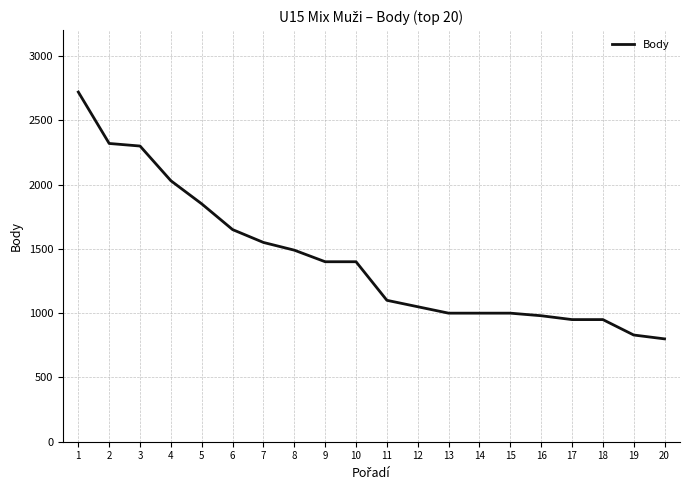

What is the difference between the values at 1 and 17?

1770